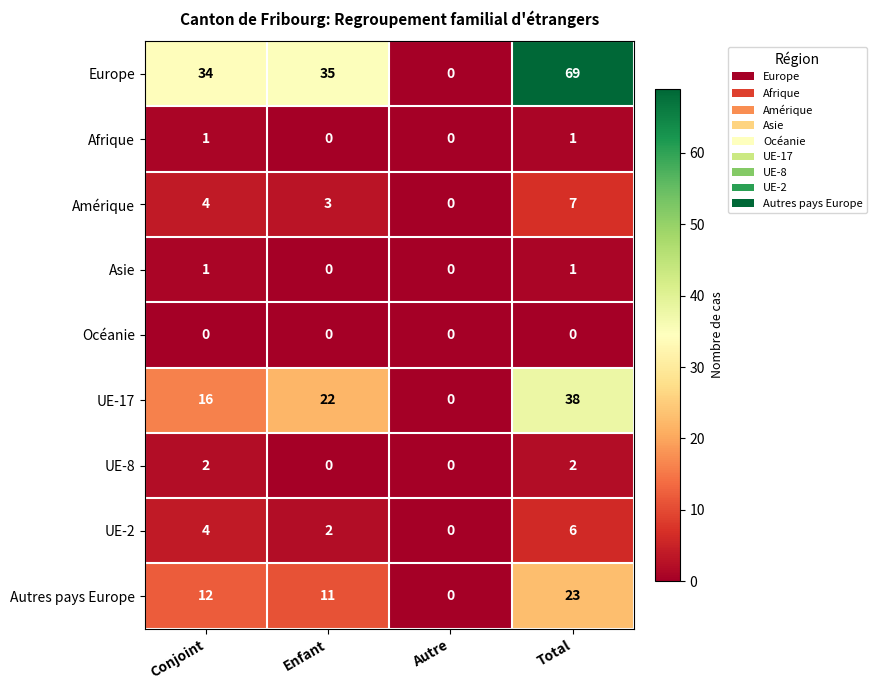

True or false: UE-17 has a value of 24 at Conjoint.

False